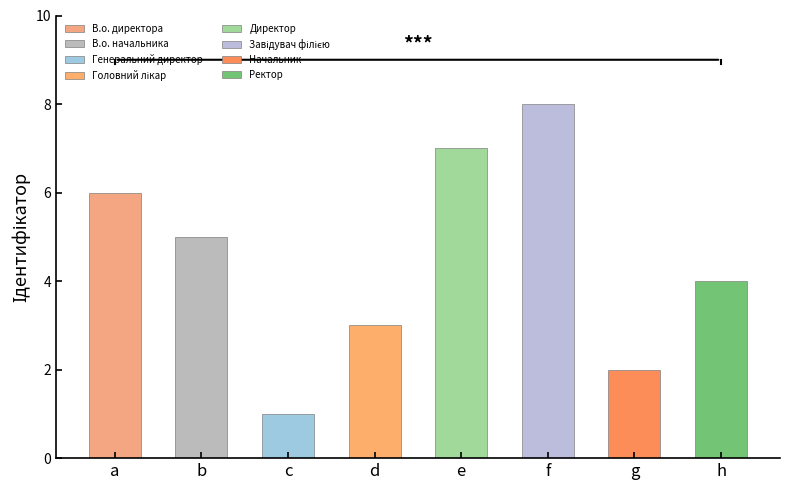

What is the ratio of the value at В.о. начальника to the value at Завідувач філією?

0.6